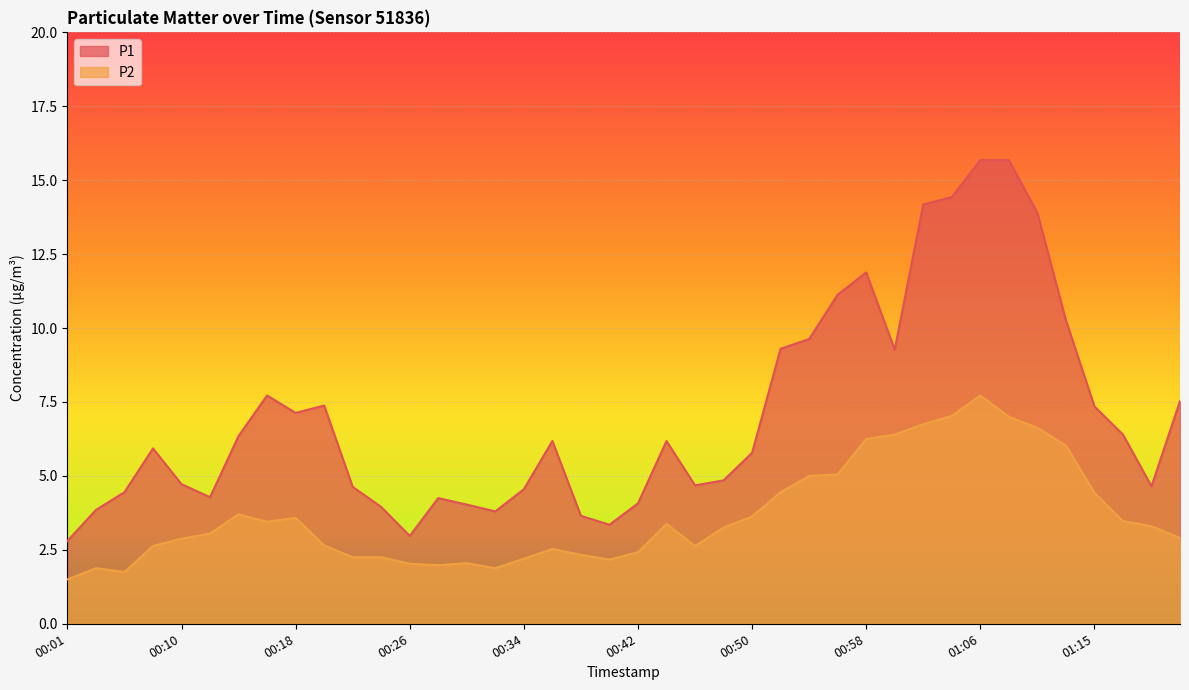

True or false: P1 and P2 cross at least once.

False